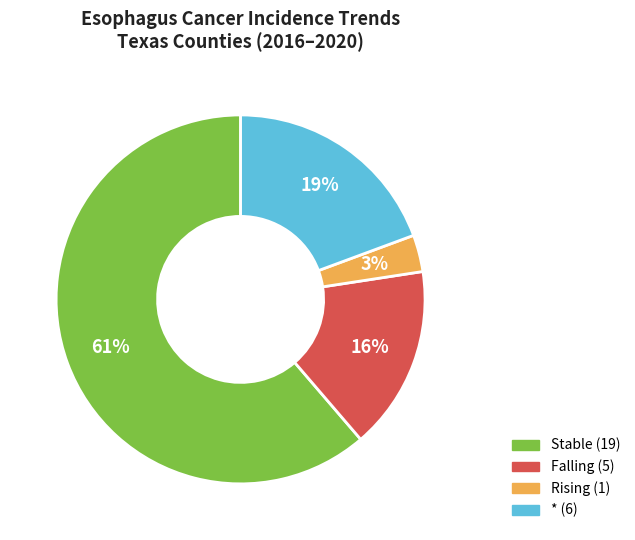

Does any single category account for the majority?

Yes